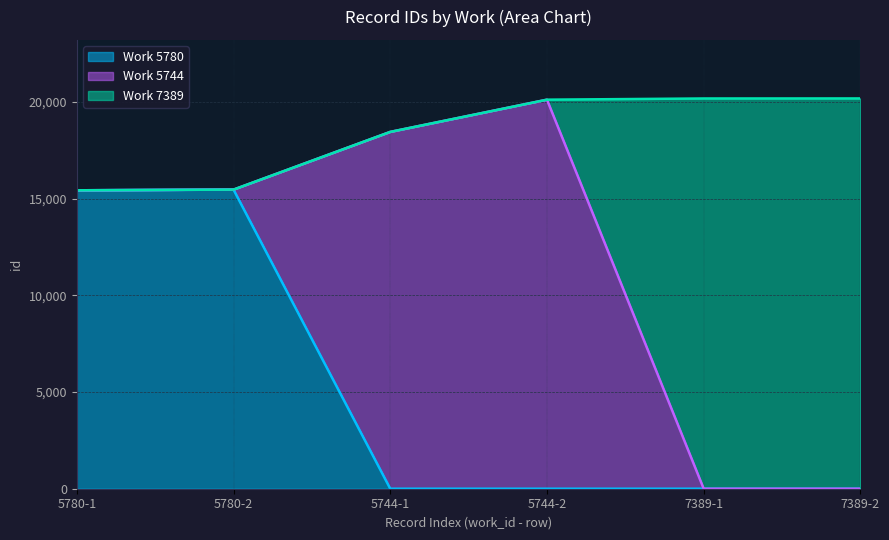

The chart shows a value of 15425 at 5780. True or false?

True